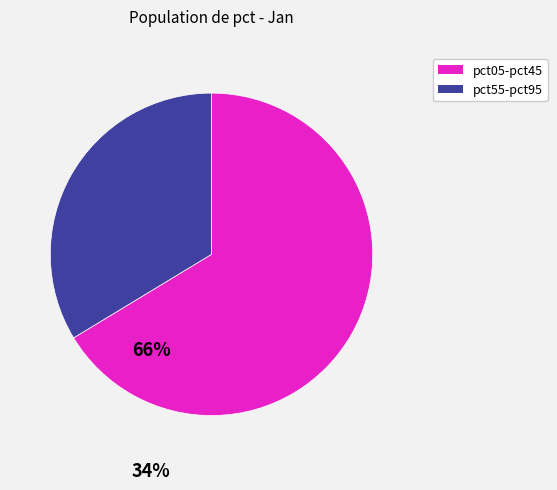

The pct05-pct45 slice represents 66% of the pie. True or false?

True